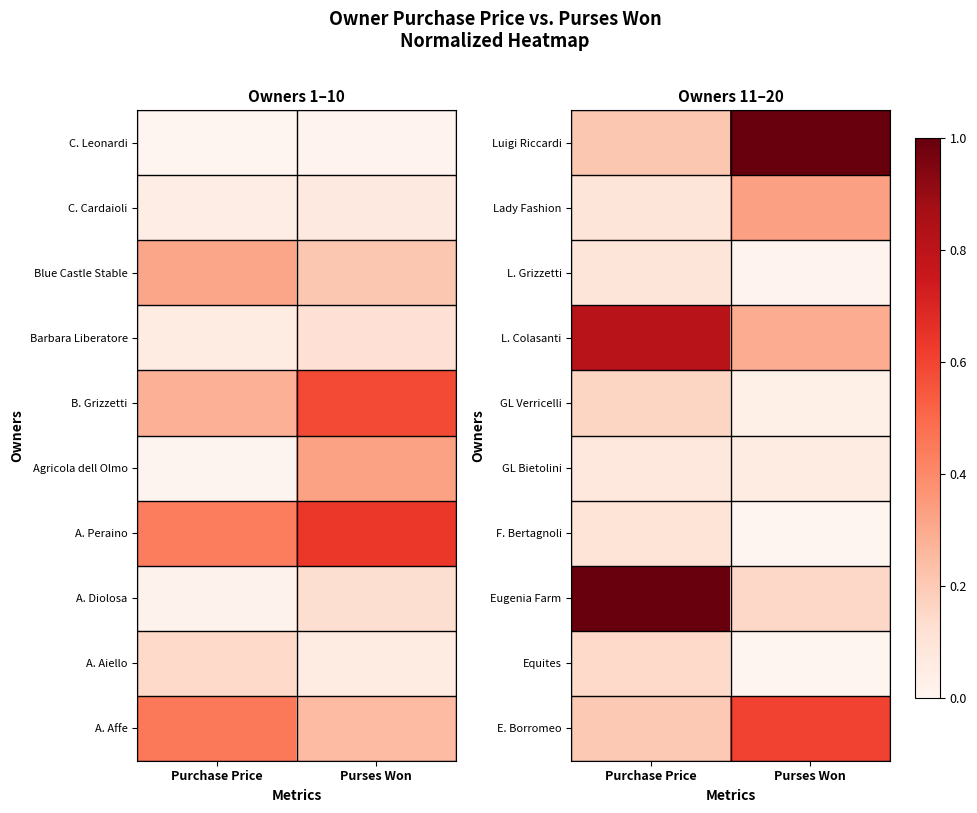

Rank the series at Purses Won from lowest to highest value.

Equites, F. Bertagnoli, L. Grizzetti, GL Verricelli, GL Bietolini, Eugenia Farm, L. Colasanti, Lady Fashion, E. Borromeo, Luigi Riccardi